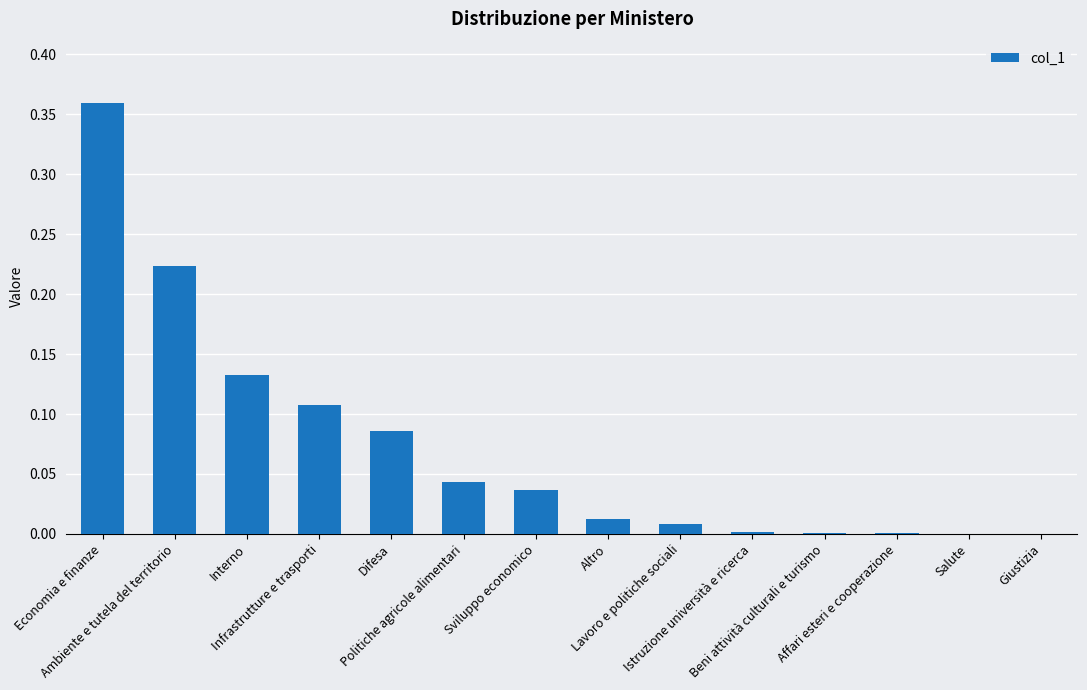

What is the sum of all values?

1.0